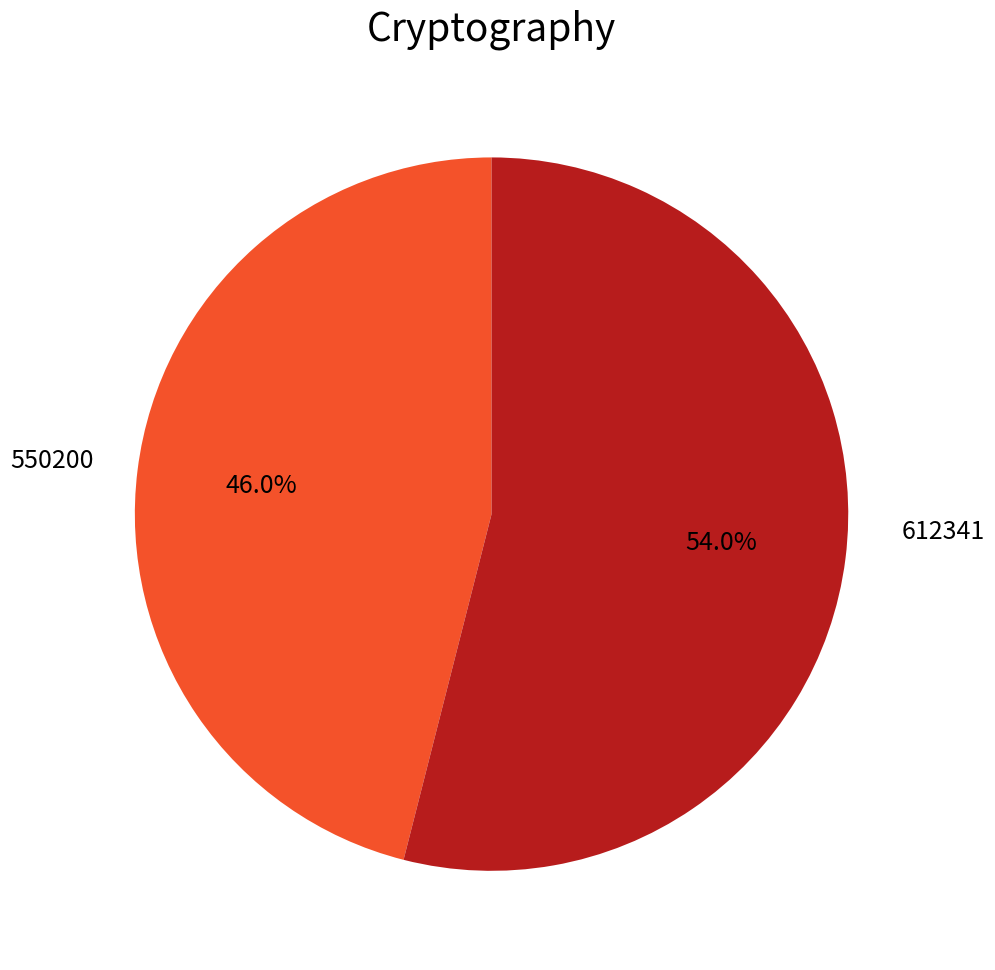

Is there any slice that represents more than half of the pie?

Yes